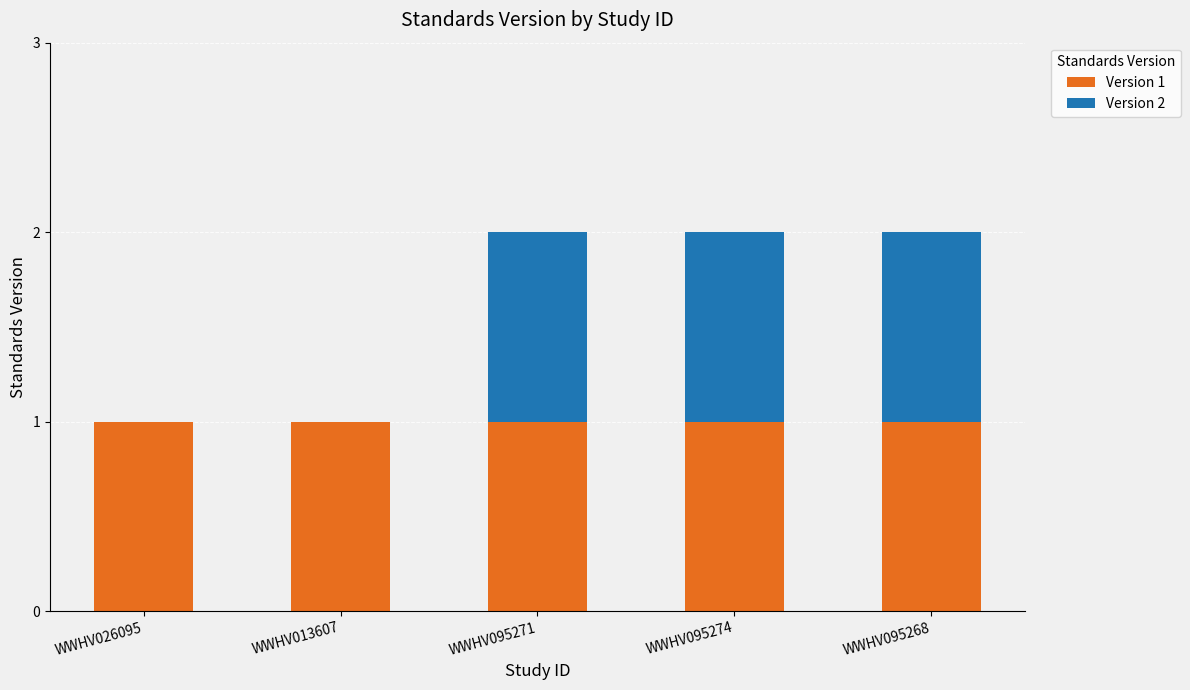

What is the sum of the Version 1 values at WWHV095271 and WWHV095274?

2